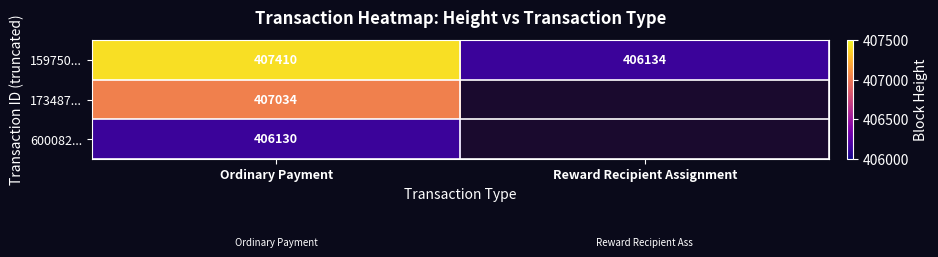

What is the difference between the maximum and minimum values in the 159750... series?

1276